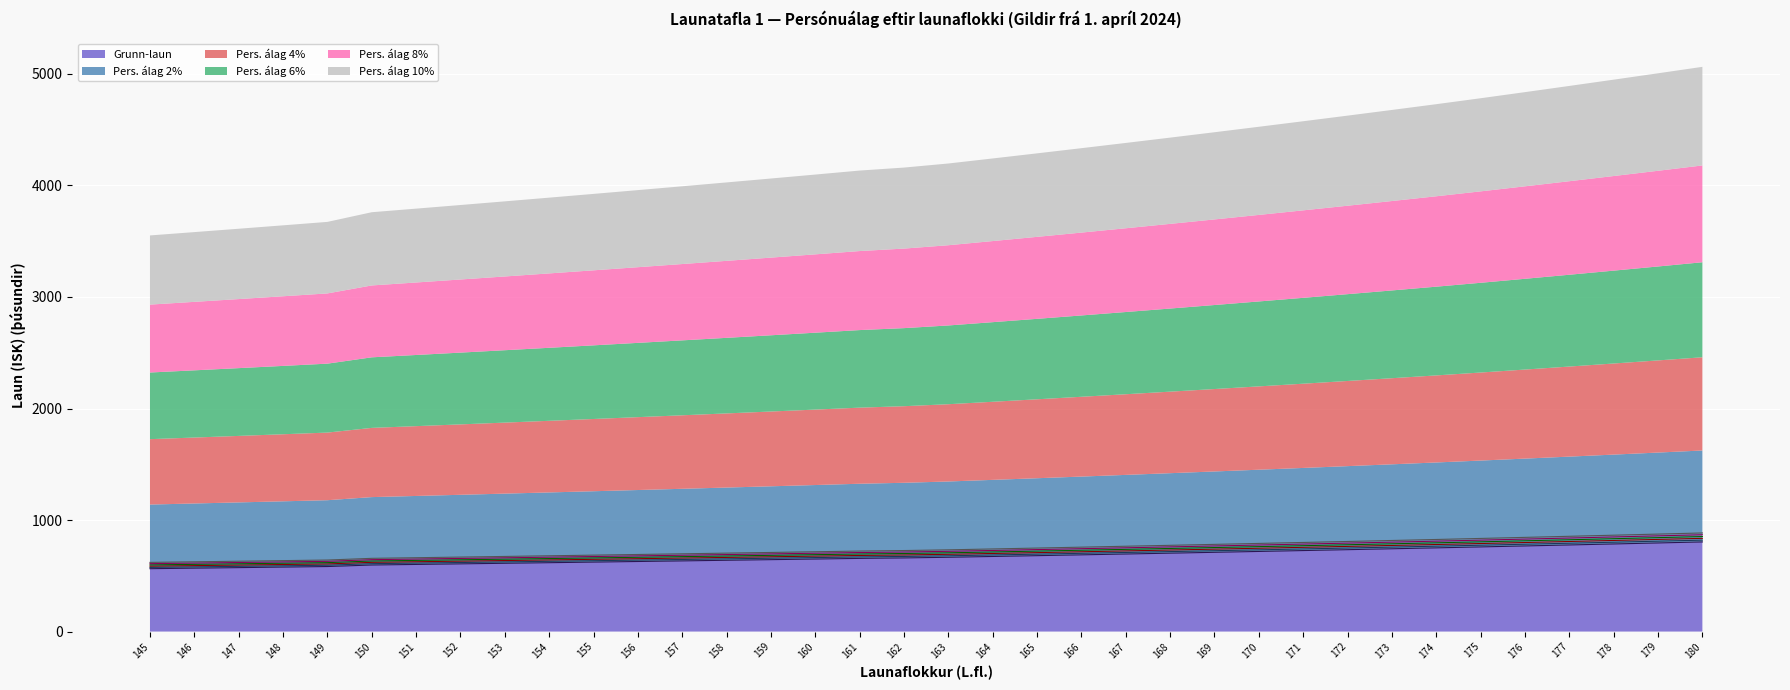

What is the highest value of the Pers. álag 6% series?

852.0